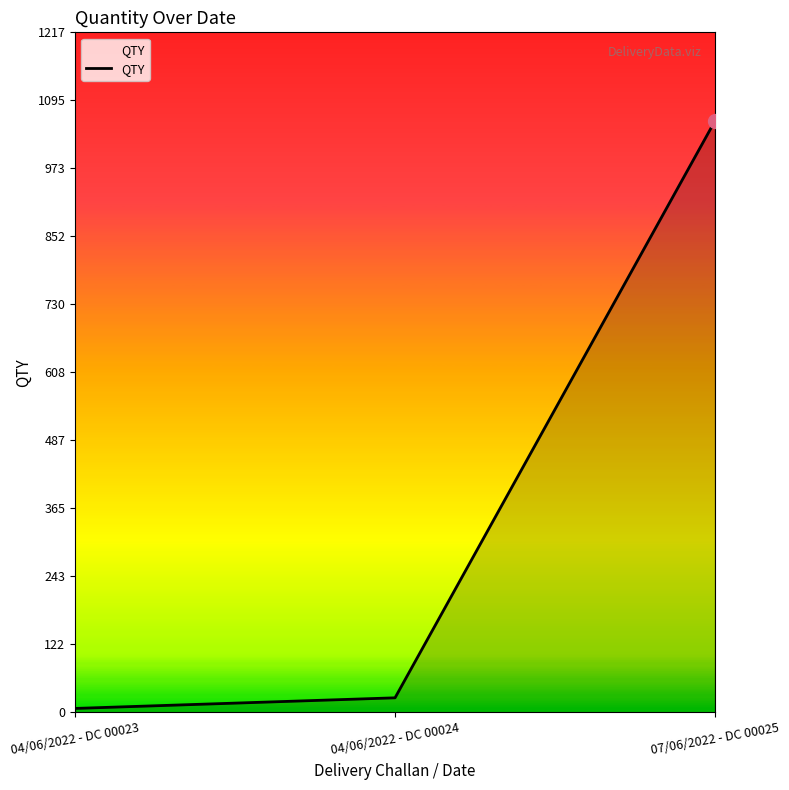

What is the average value?

364